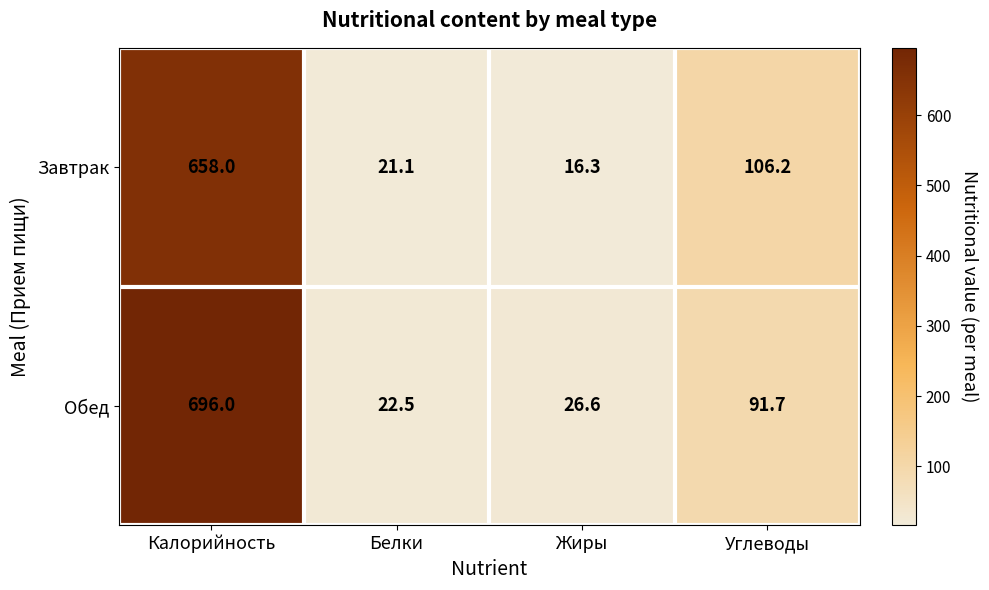

Which series has the largest total across all categories?

Обед